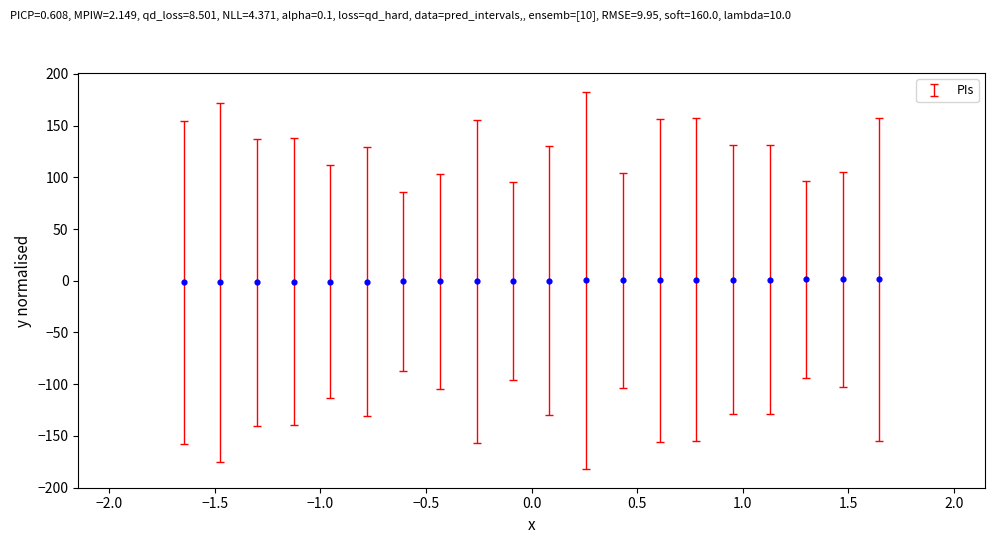

What is the range of Y values (max minus min)?

3.3